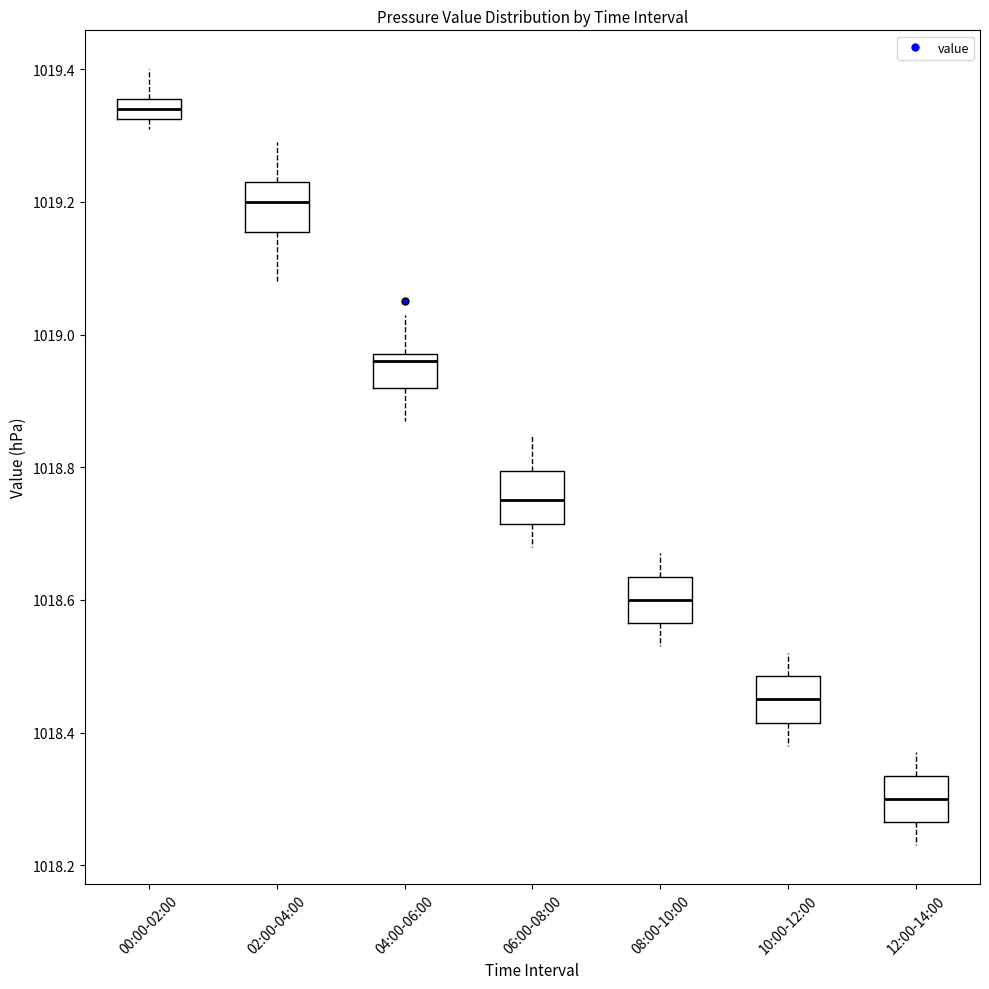

Where does the median line of the box for 00:00-02:00 sit on the y-axis? The values are not printed on the chart, so give them approximately, as read against the axis.

1019.34